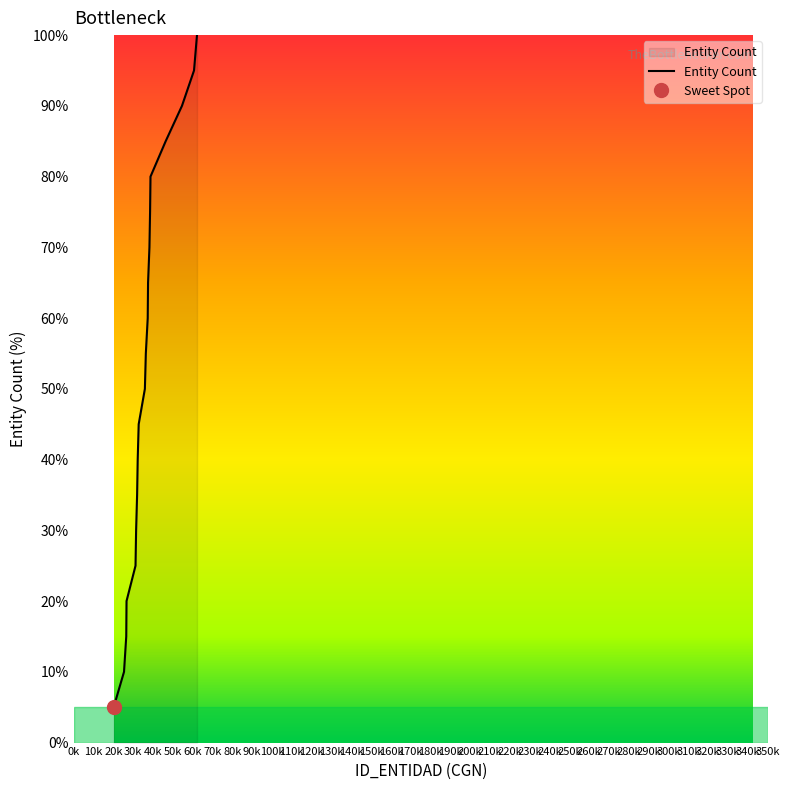

The chart shows a value of 55.0 at 11. True or false?

True